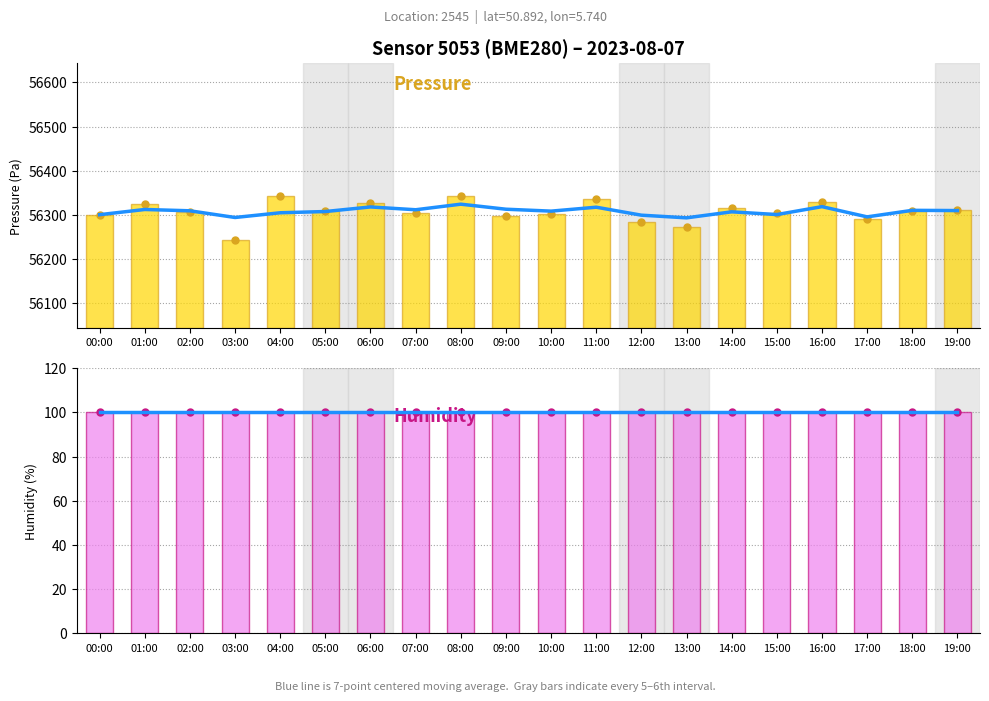

At how many categories does at least one series exceed 11572?

20